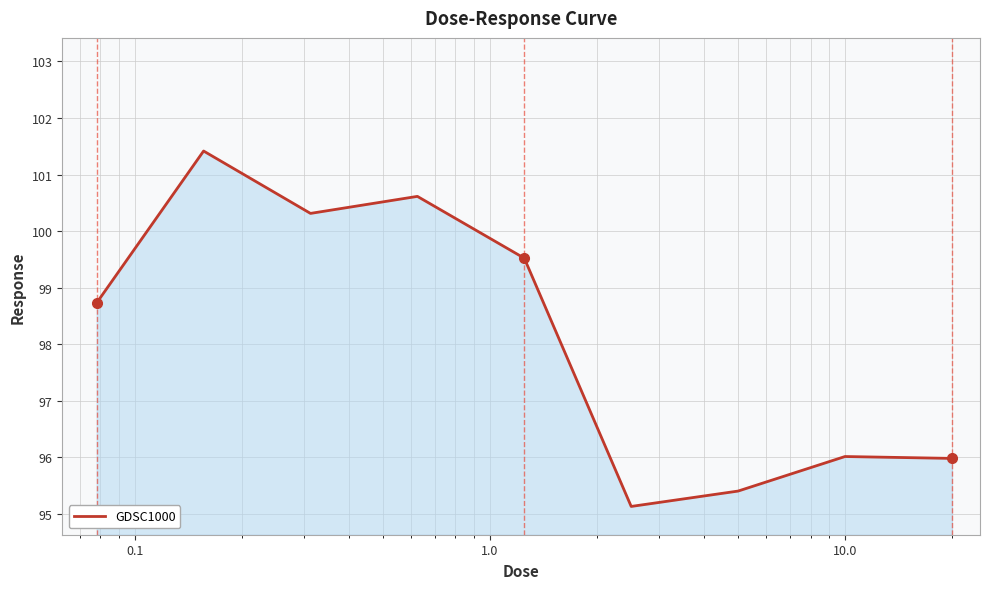

What is the difference between the maximum and minimum values?

6.3